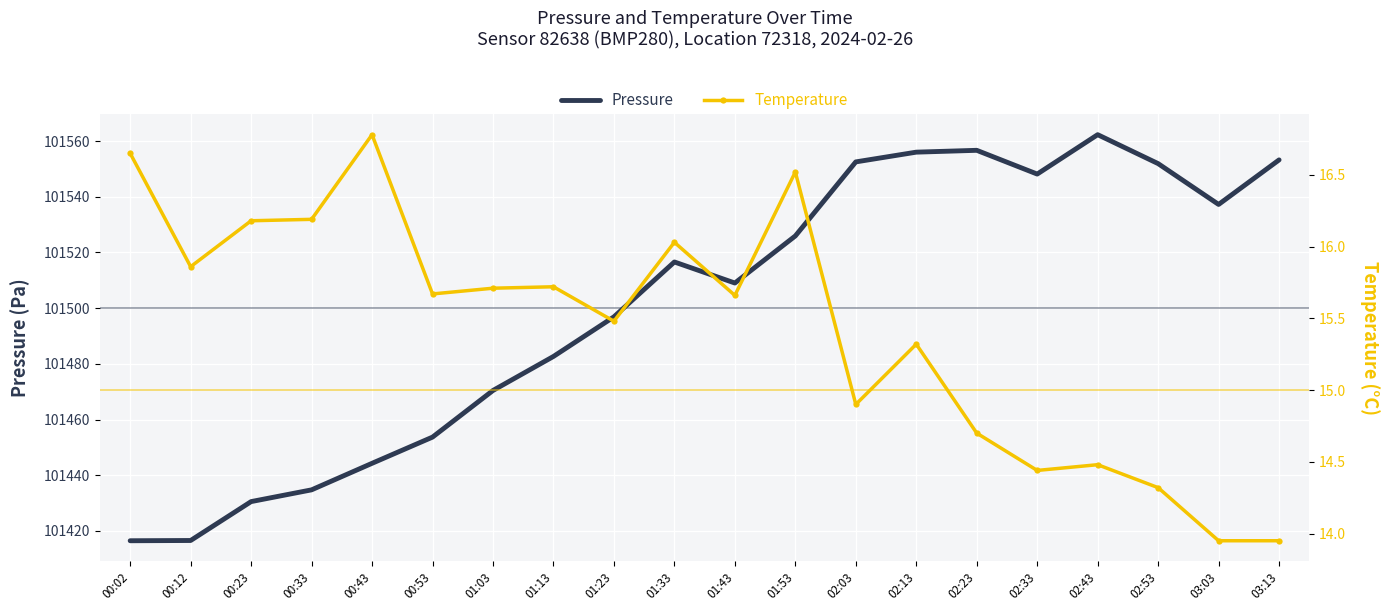

At how many categories does at least one series exceed 52763?

20